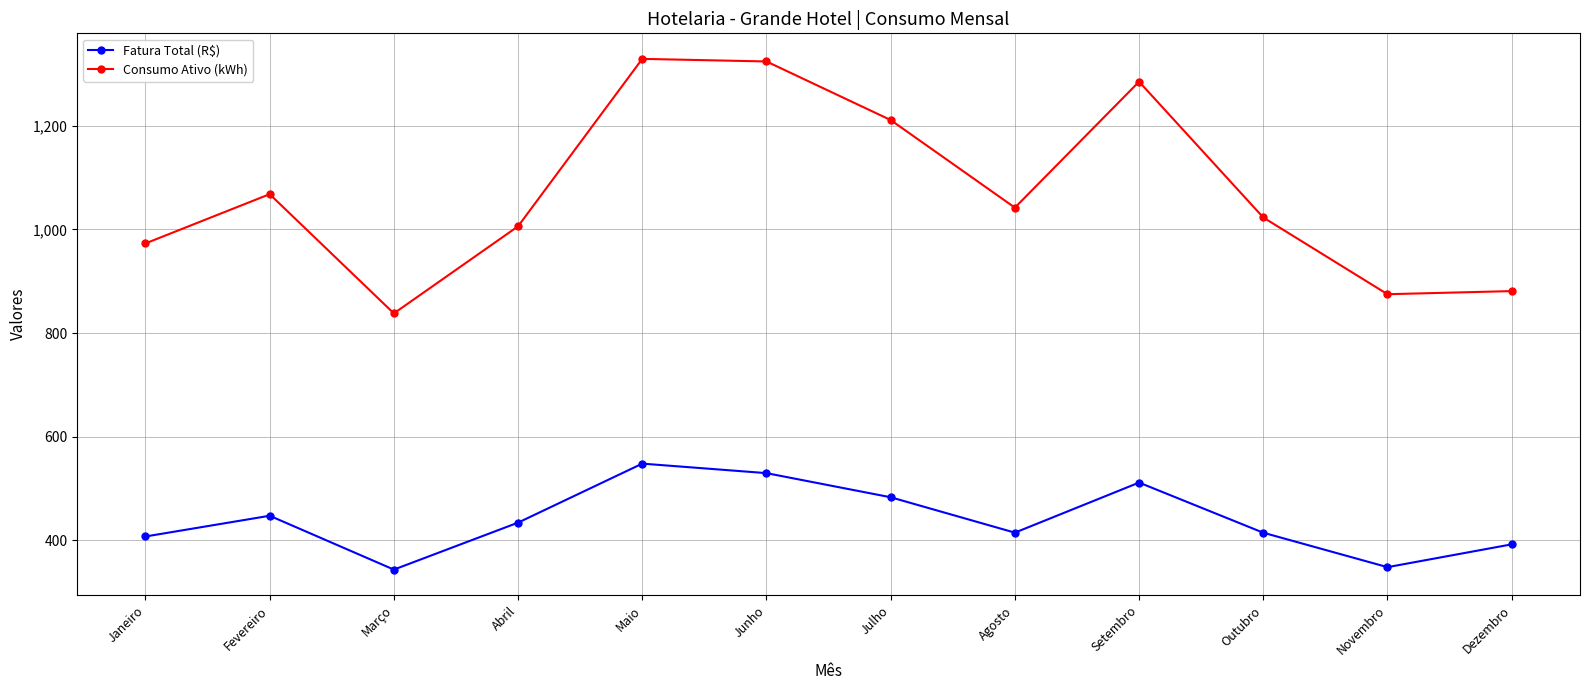

Where is the first local minimum for Consumo Ativo (kWh)?

Março